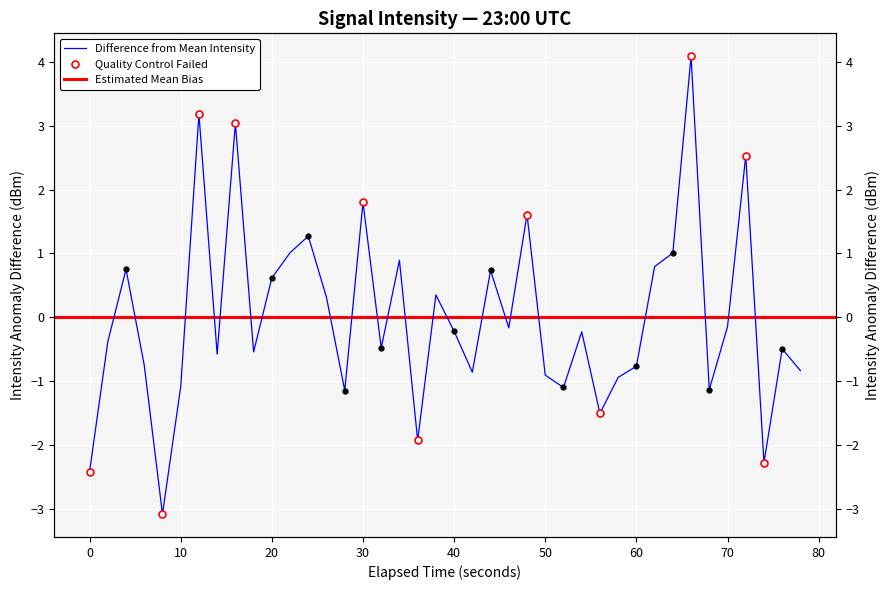

What is the difference between the maximum and minimum values?

7.2